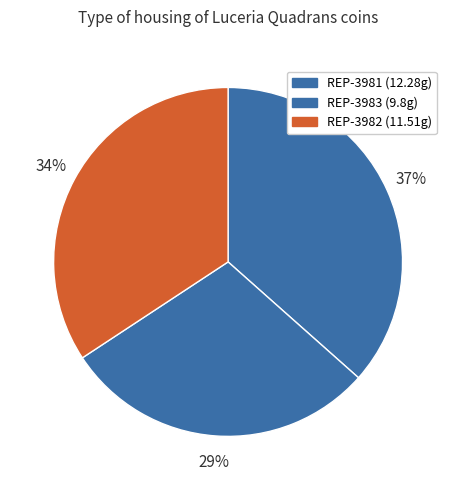

How many segments does this pie chart have?

3